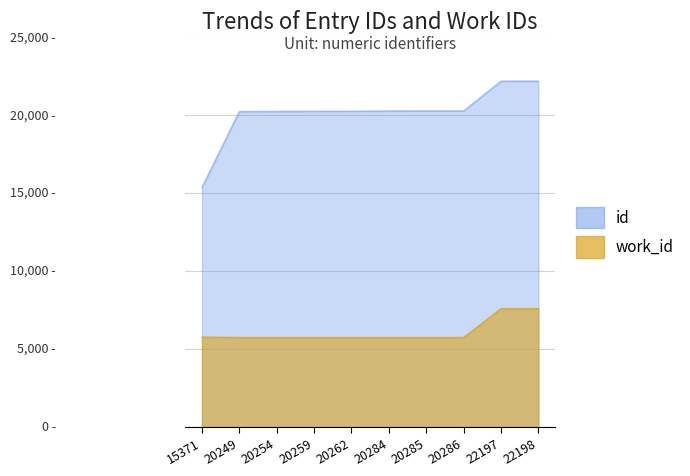

True or false: work_id has a value of 5736 at 20262.

True